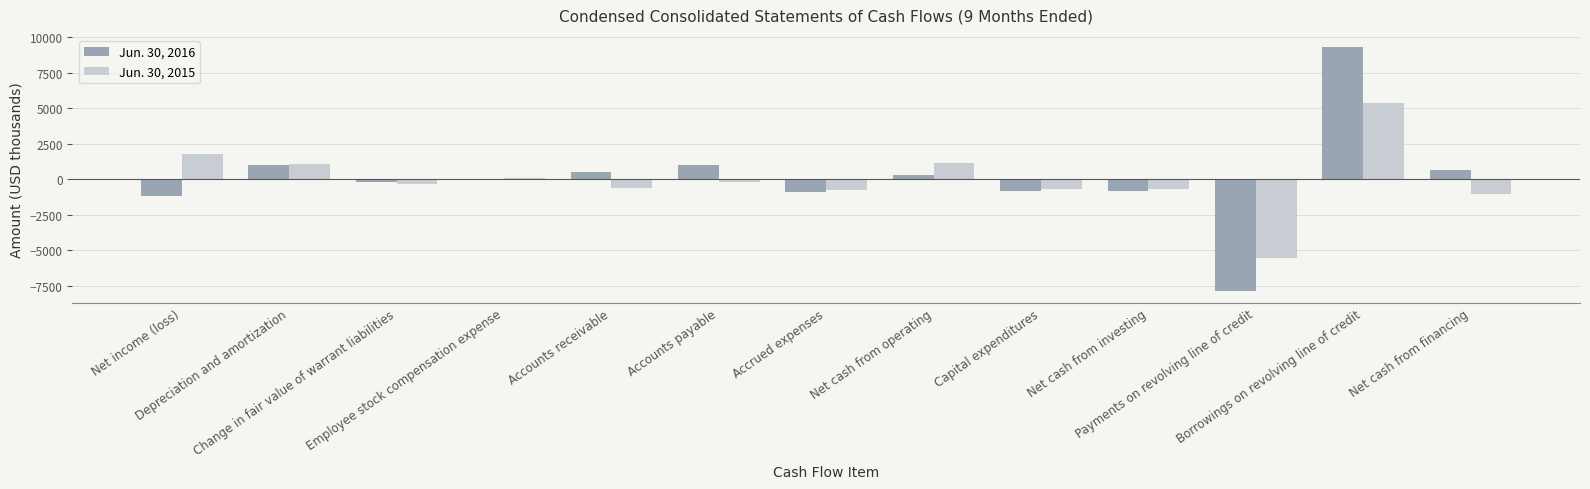

What is the sum of all Jun. 30, 2015 values?

-383